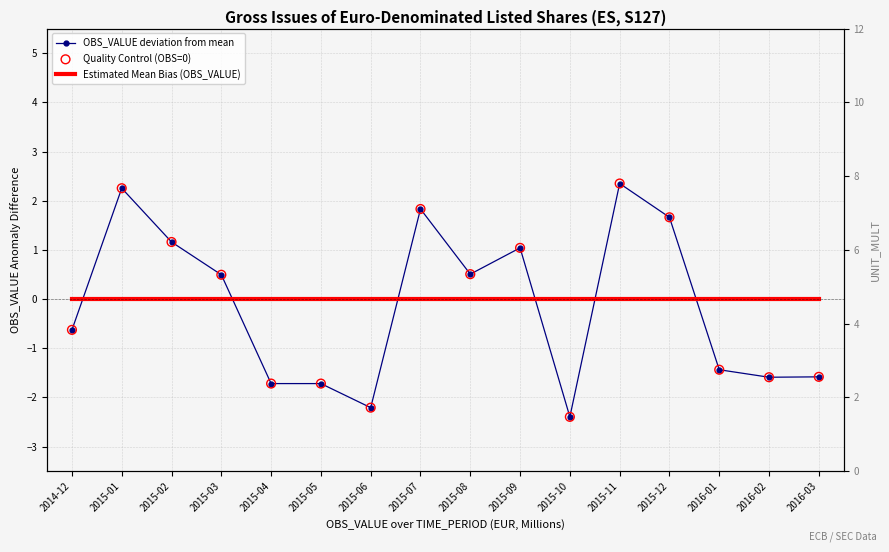

What are all the series names shown in the legend?

OBS_VALUE deviation from mean, Estimated Mean Bias (OBS_VALUE), Quality Control (OBS=0)